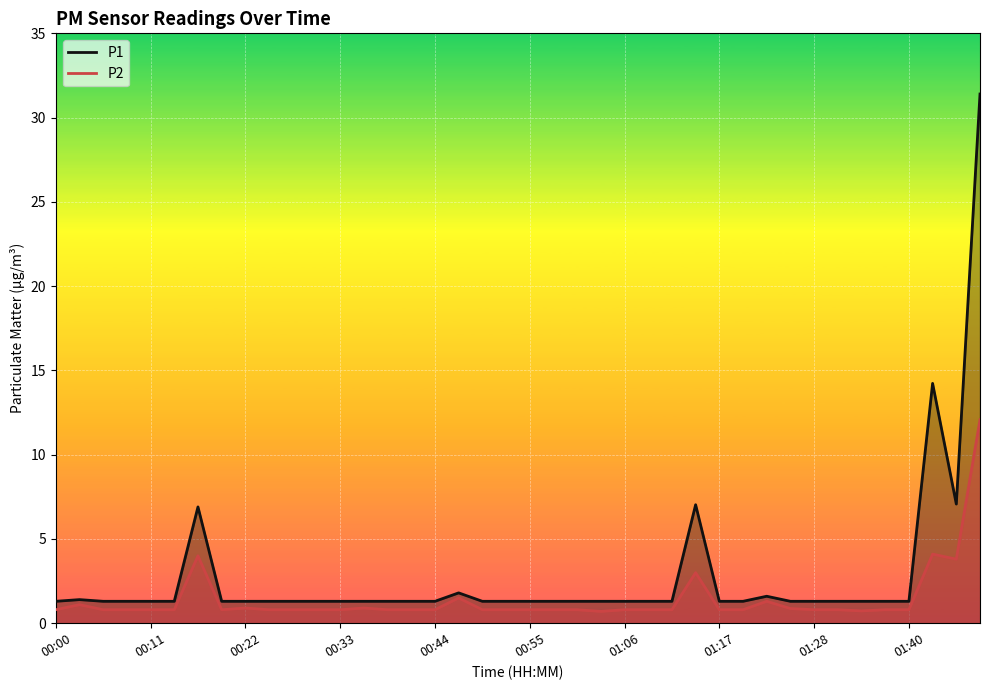

At 00:00, list the series in order from largest to smallest.

P1, P2